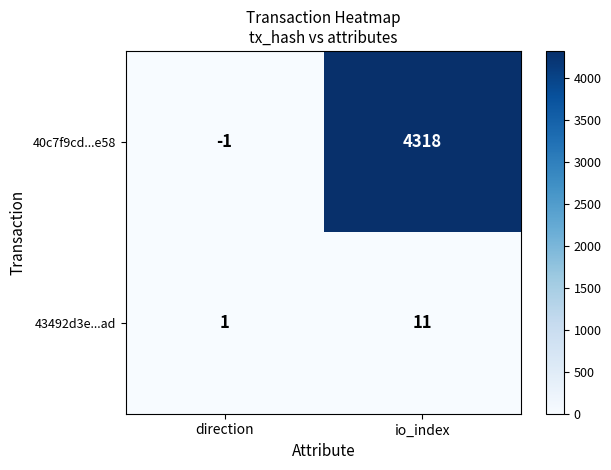

Rank the series by their average value, from highest to lowest.

40c7f9cd...e58, 43492d3e...ad